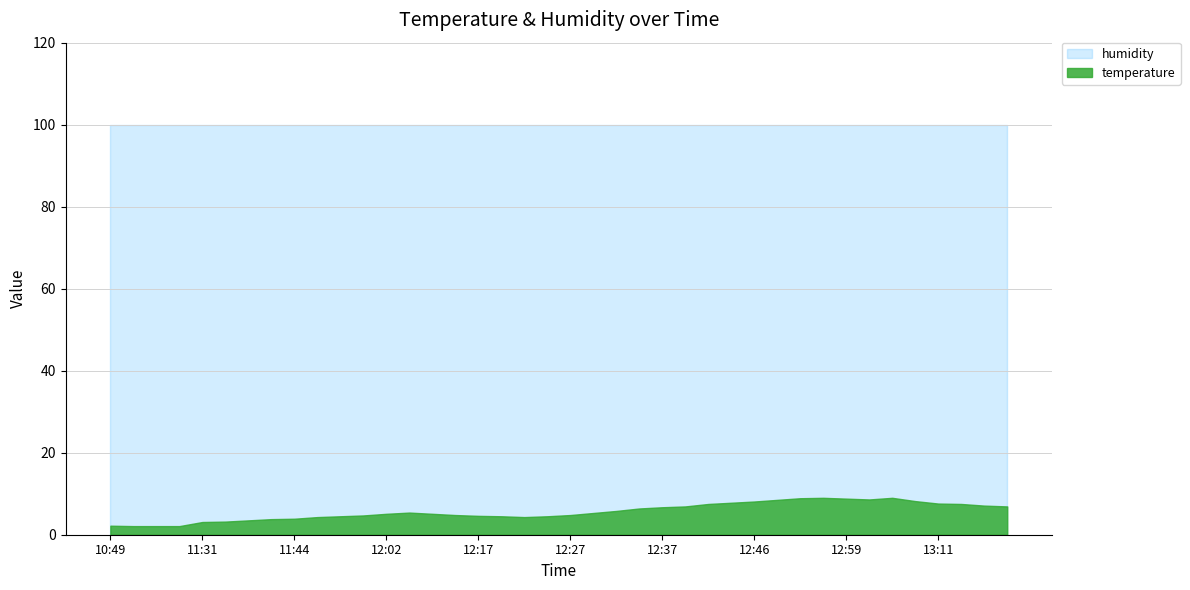

Is it true that humidity equals 135.6 at 11:37?

False